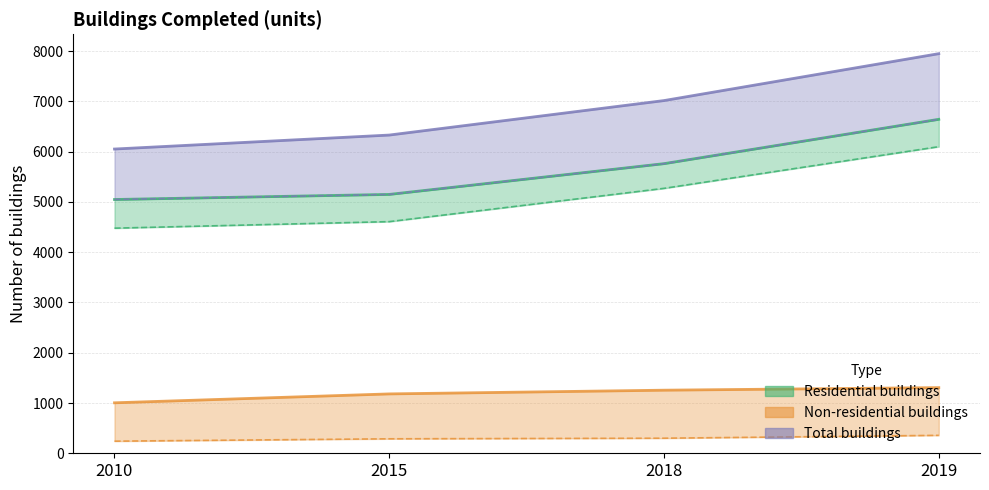

Rank the series by their maximum value, from lowest to highest.

Non-residential buildings, Residential buildings, Total buildings